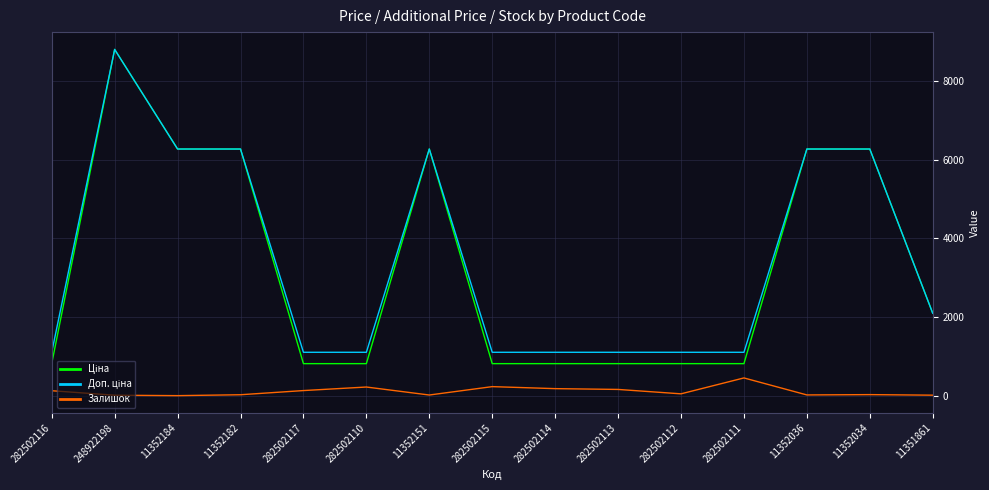

The Залишок series shows 23.0 at 11352182. True or false?

True